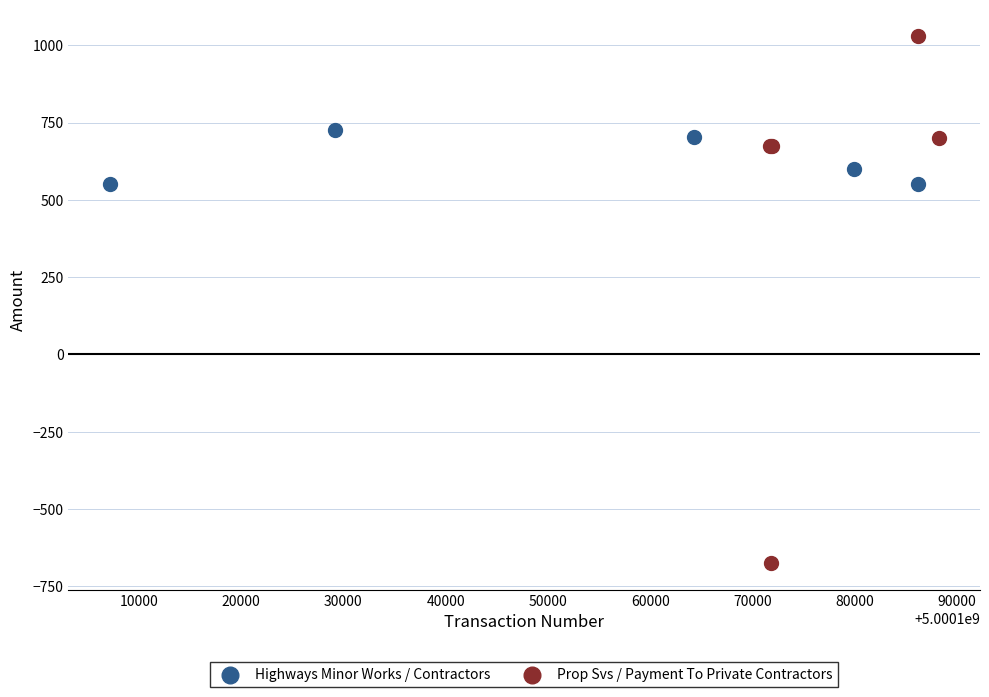

Which series has the widest spread of Y values?

Prop Svs / Payment To Private Contractors